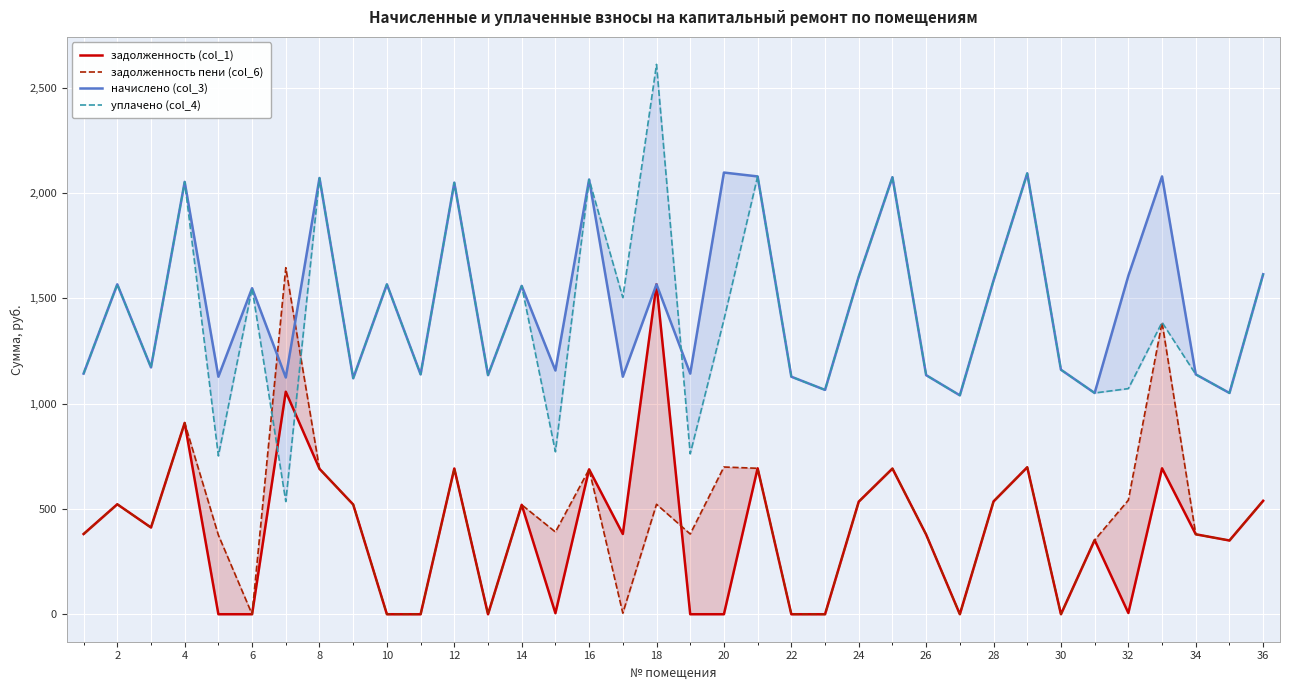

Which series changed the most between 24 and 32?

задолженность (col_1)